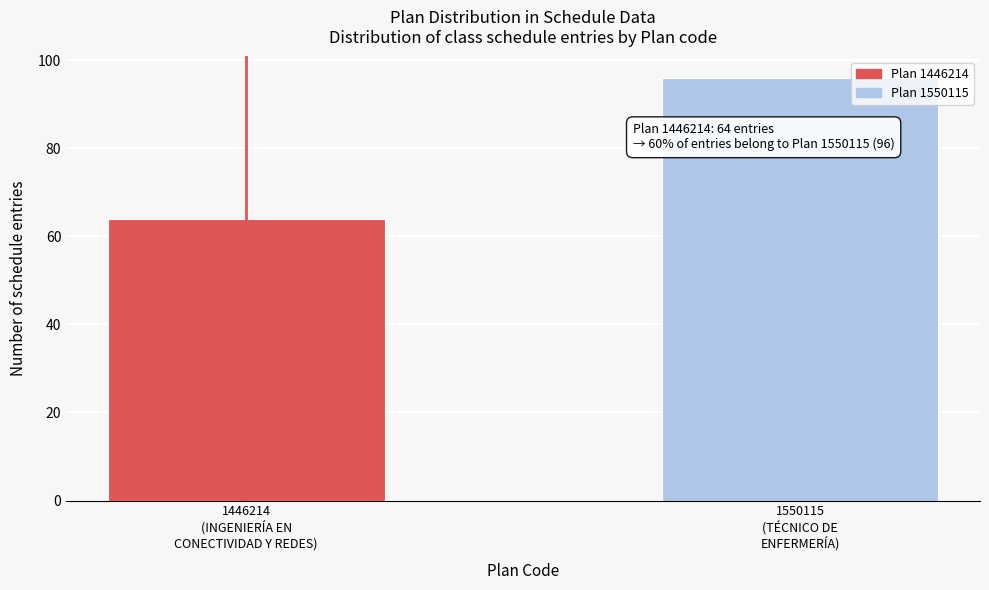

Reading right to left, extract all data points from this chart.

96	64